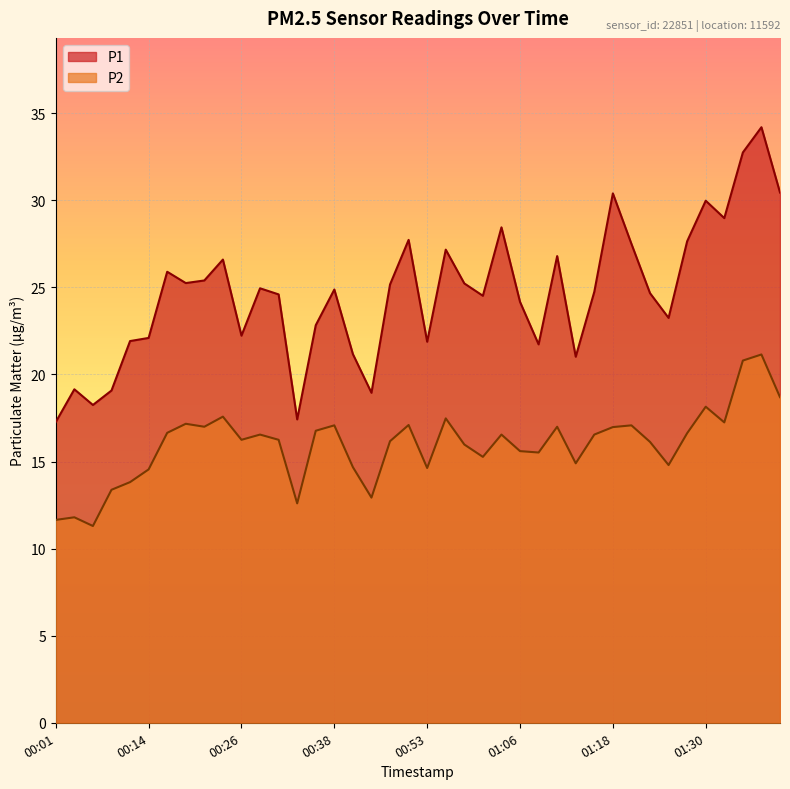

How many interior local valleys does the P2 series have?

11